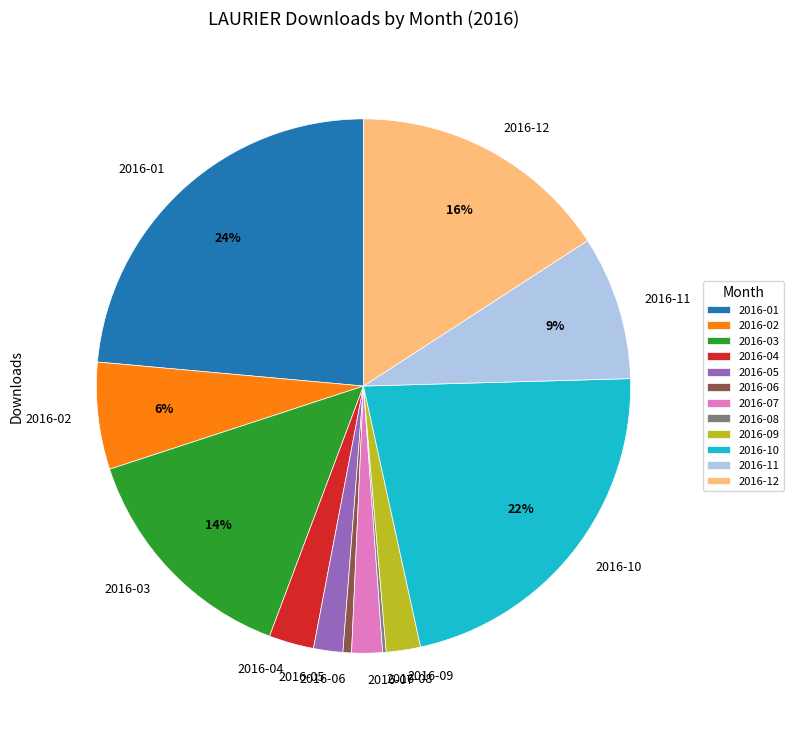

What is the largest slice in the pie chart?

2016-01